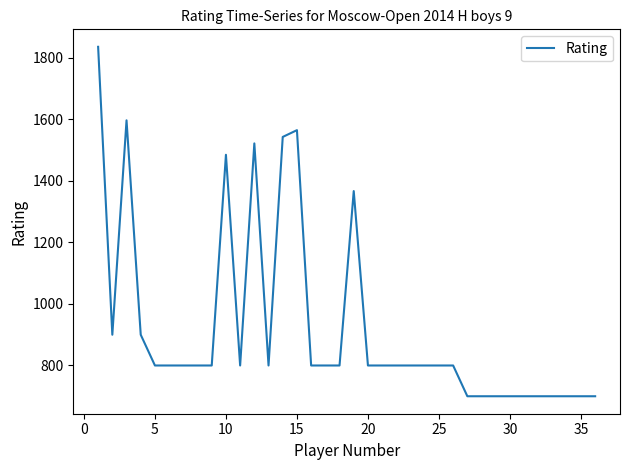

Does the chart have visible grid lines?

No